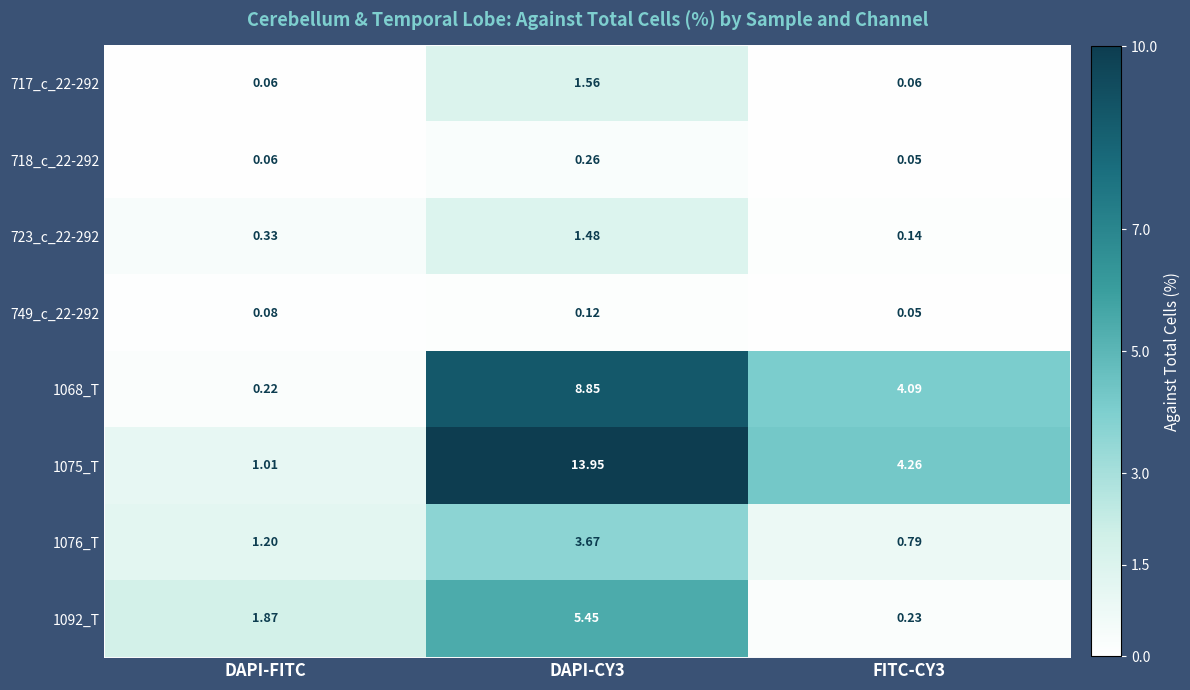

Is the value of 1075_T at DAPI-CY3 greater than the value of 1092_T at DAPI-FITC?

Yes